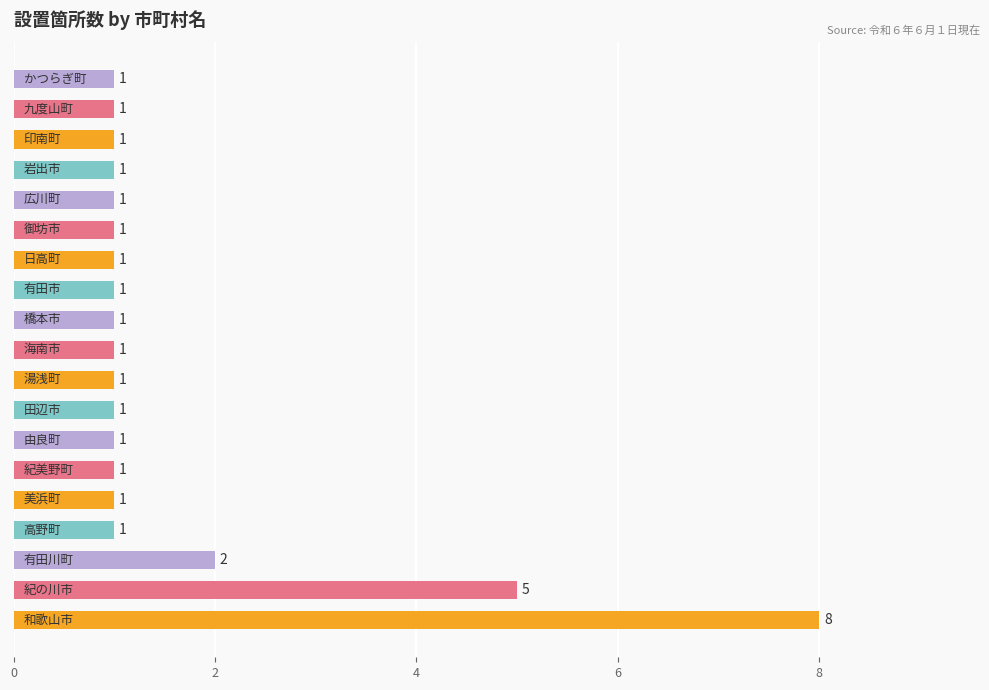

What is the maximum value shown in the chart?

8